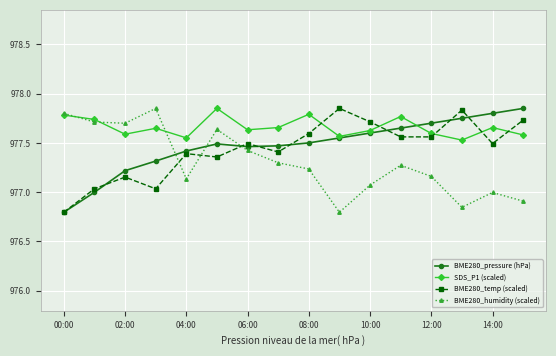

True or false: BME280_temp (scaled) and BME280_pressure (hPa) cross at least once.

True